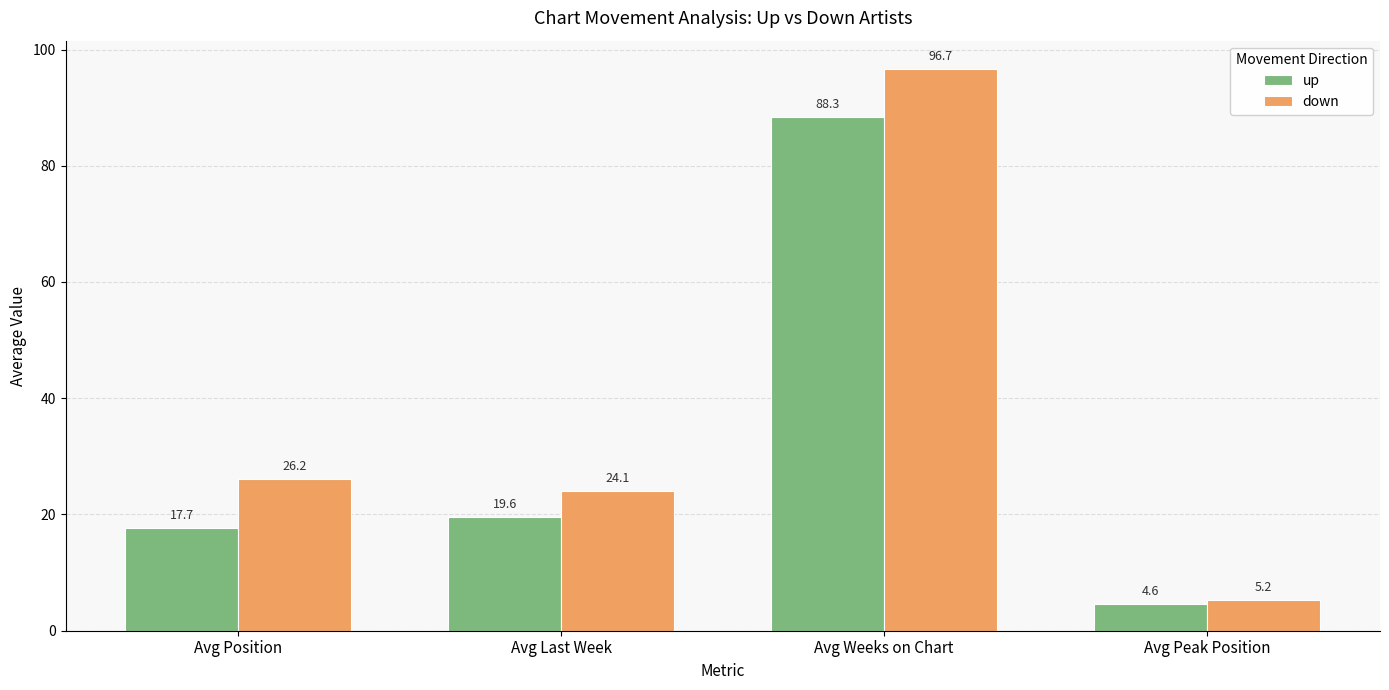

What are all the series names shown in the legend?

up, down